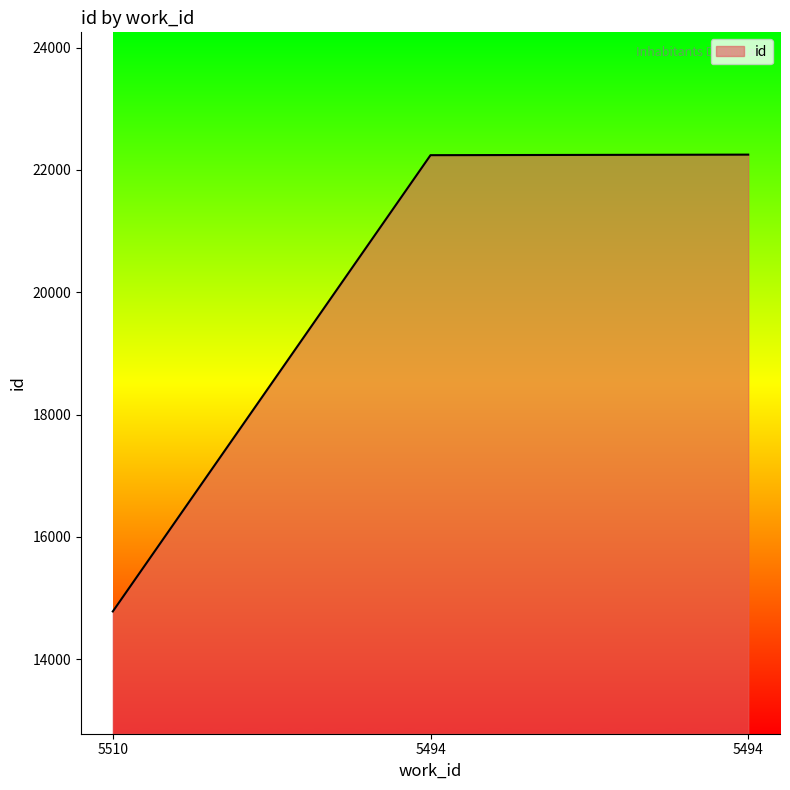

What is the difference between the maximum and second lowest values?

9